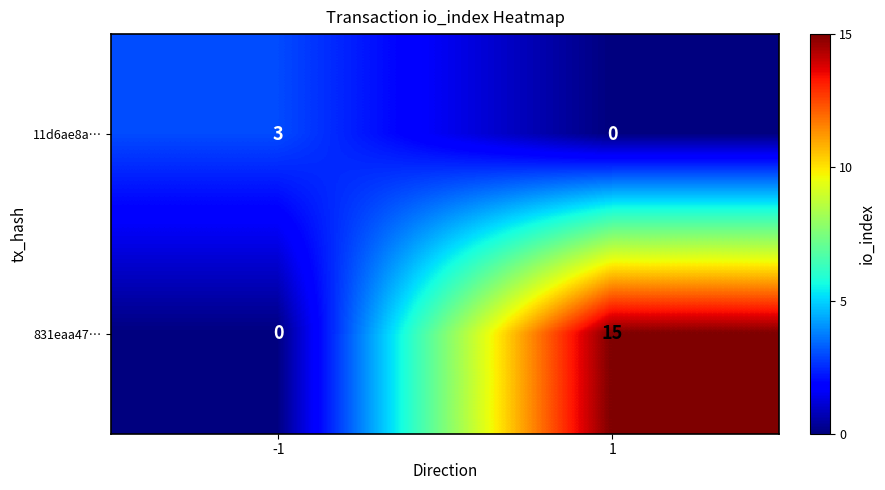

List the series in order of their peak value, highest first.

831eaa47…, 11d6ae8a…